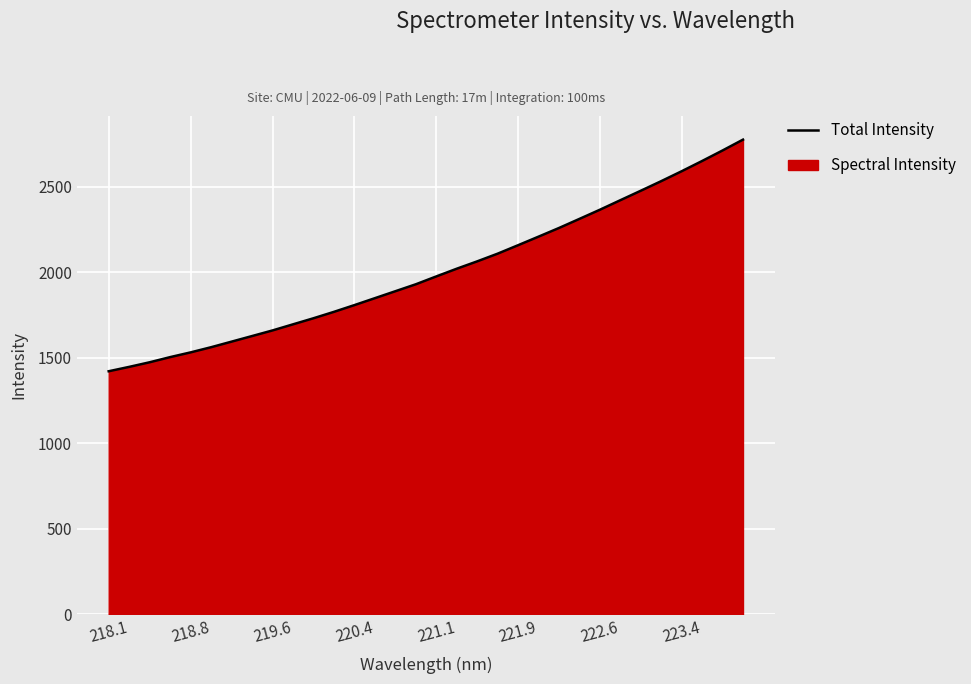

What is the maximum value shown in the chart?

2776.0